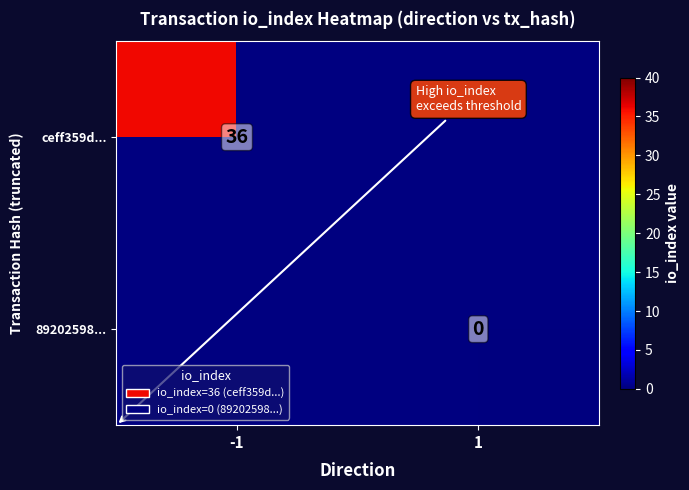

Is the value of ceff359d... at -1 greater than the value of 89202598... at 1?

Yes